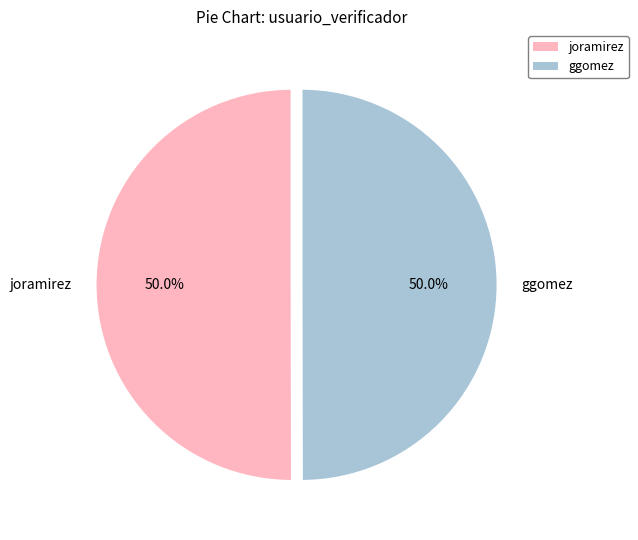

What percentage is NOT represented by ggomez?

50.0%